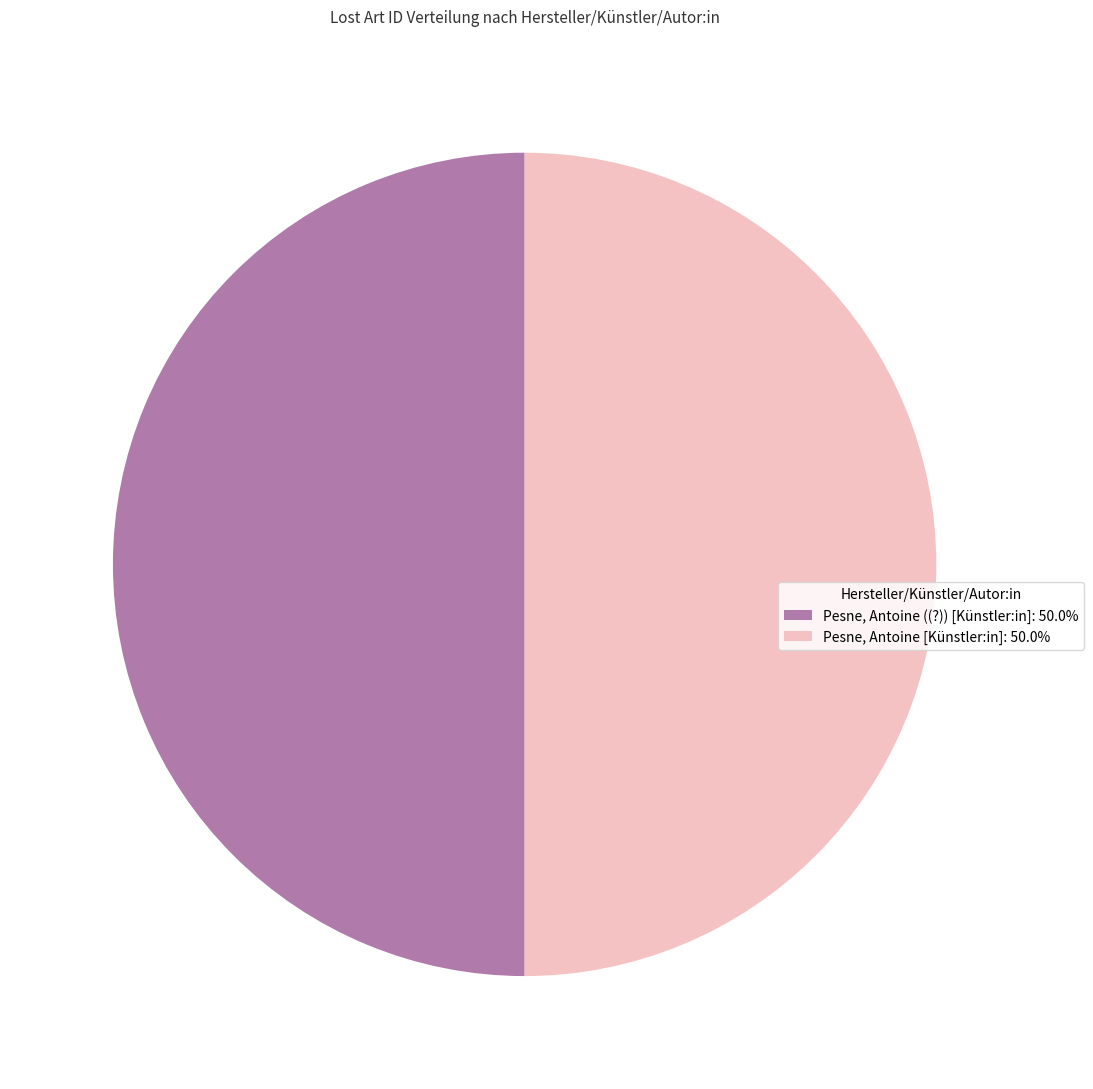

Approximately how many times larger is the value at Pesne, Antoine [Künstler:in]: 50.0% compared to Pesne, Antoine ((?)) [Künstler:in]: 50.0%?

1.0